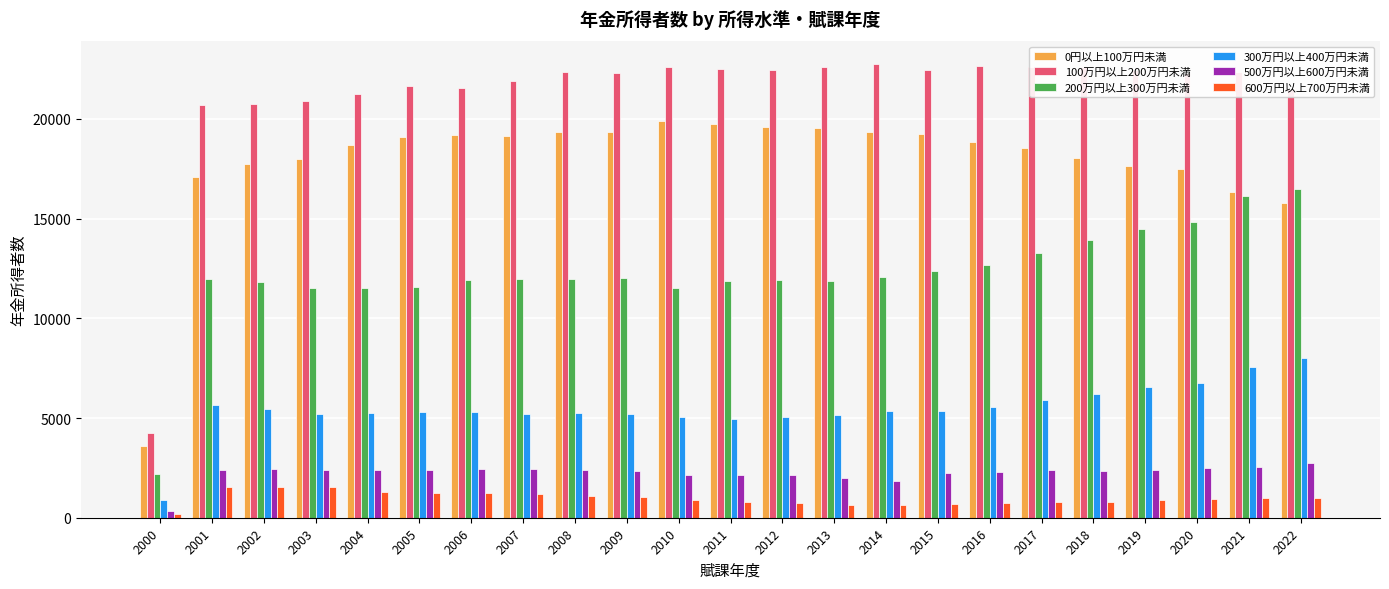

At how many categories does at least one series exceed 8717?

22